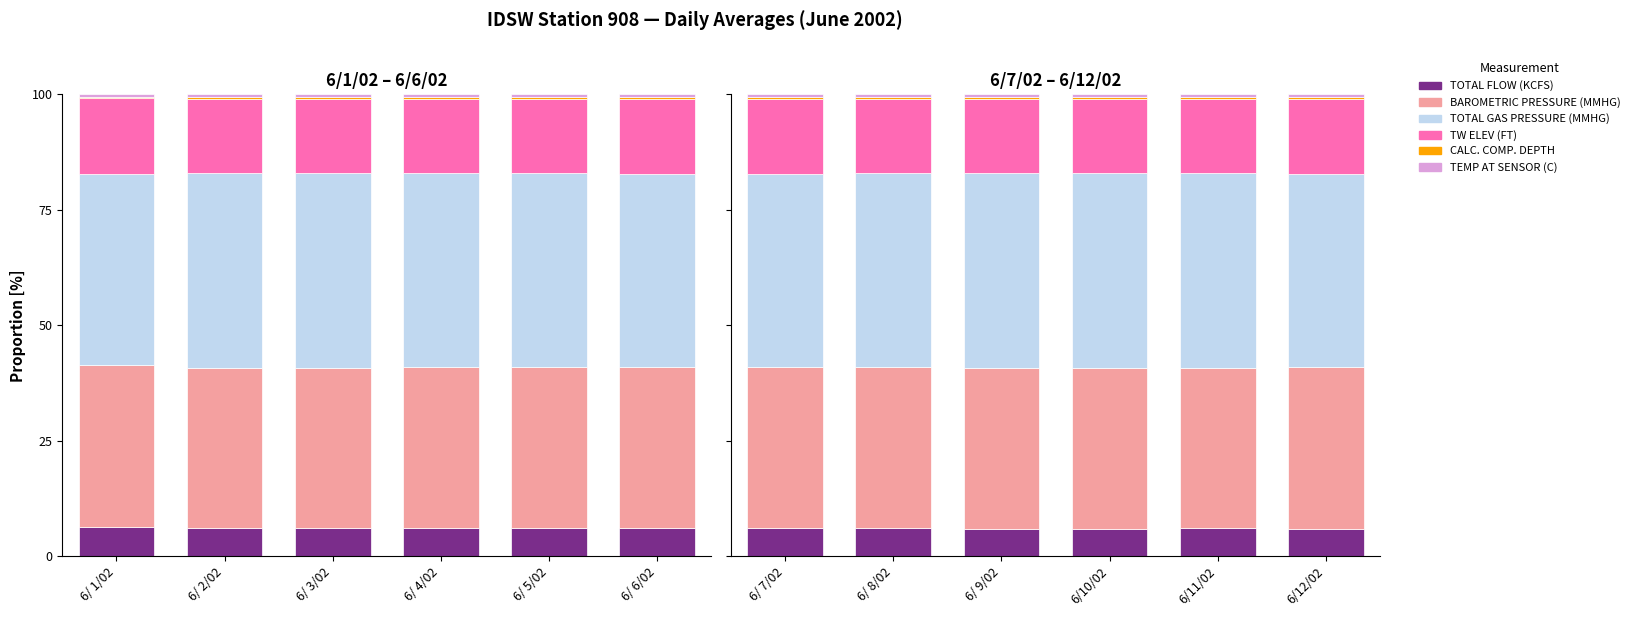

Which series has the widest spread of values?

TOTAL GAS PRESSURE (MMHG)